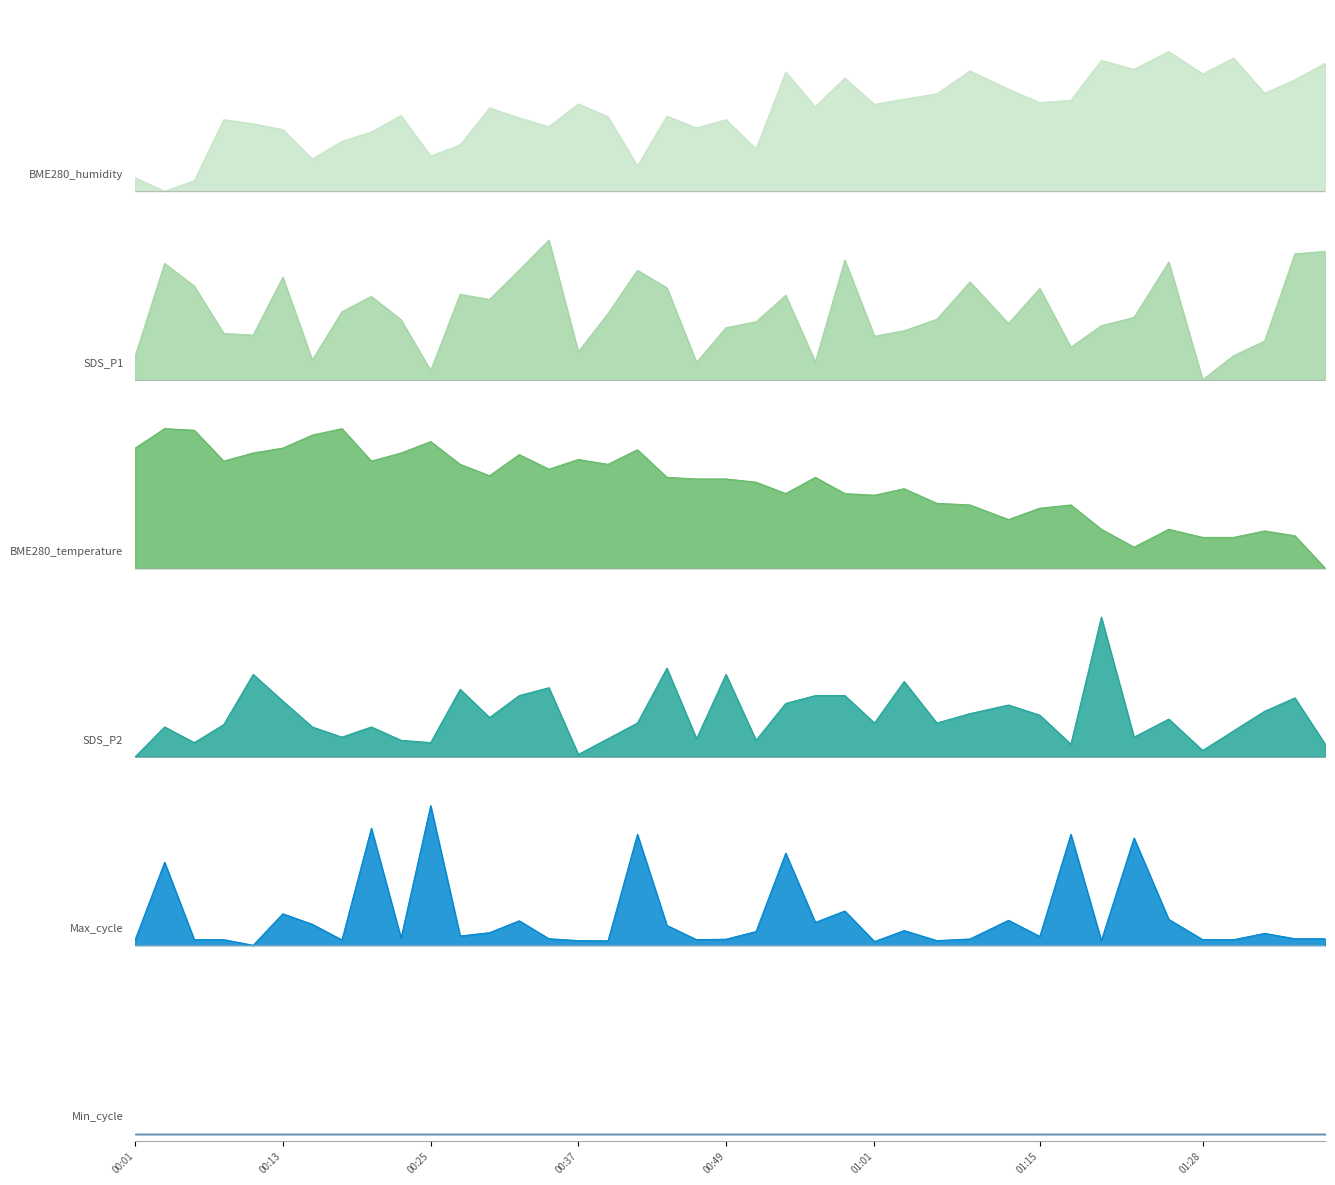

At which category does SDS_P2 reach its first local peak?

00:13